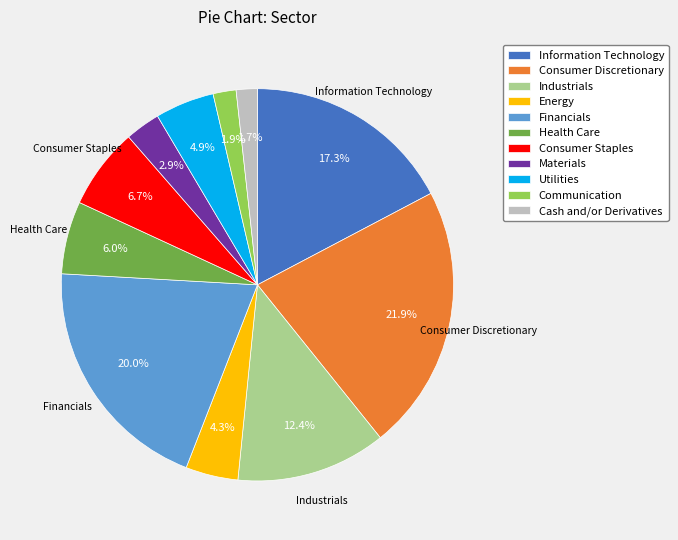

To the nearest percent, what portion does Utilities represent?

5%